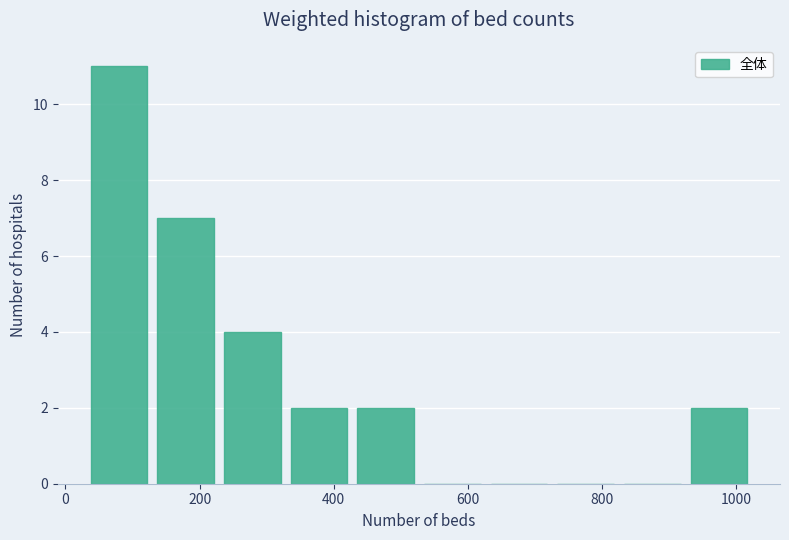

Over which range of the x-axis is the bar tallest?

40 to 120